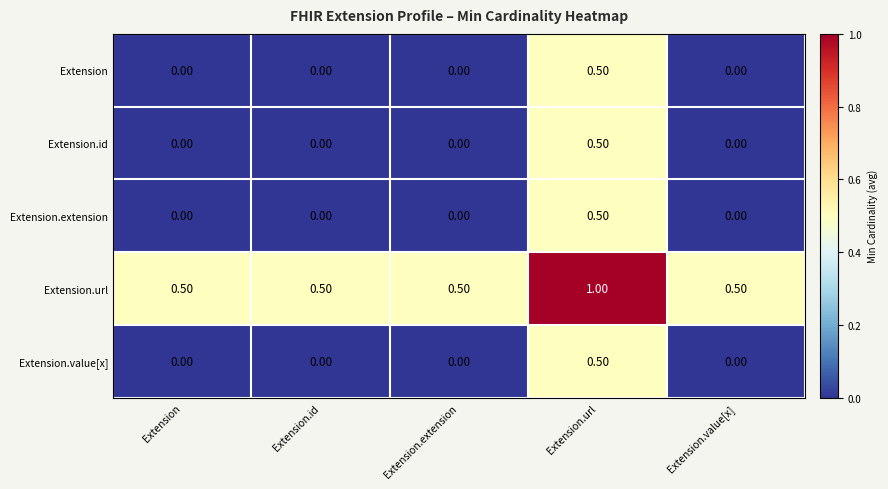

Which category has the highest value across all series?

Extension.url